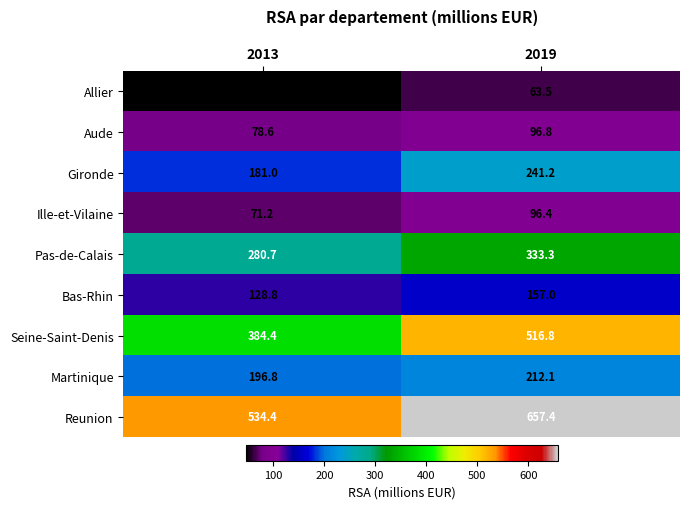

What is the sum of the Gironde values at 2019 and 2013?

422.2